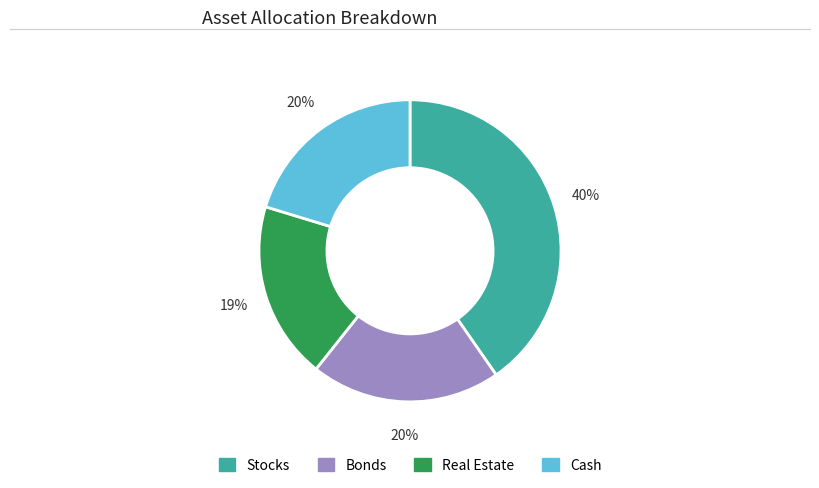

True or false: Cash accounts for 32% of the total.

False